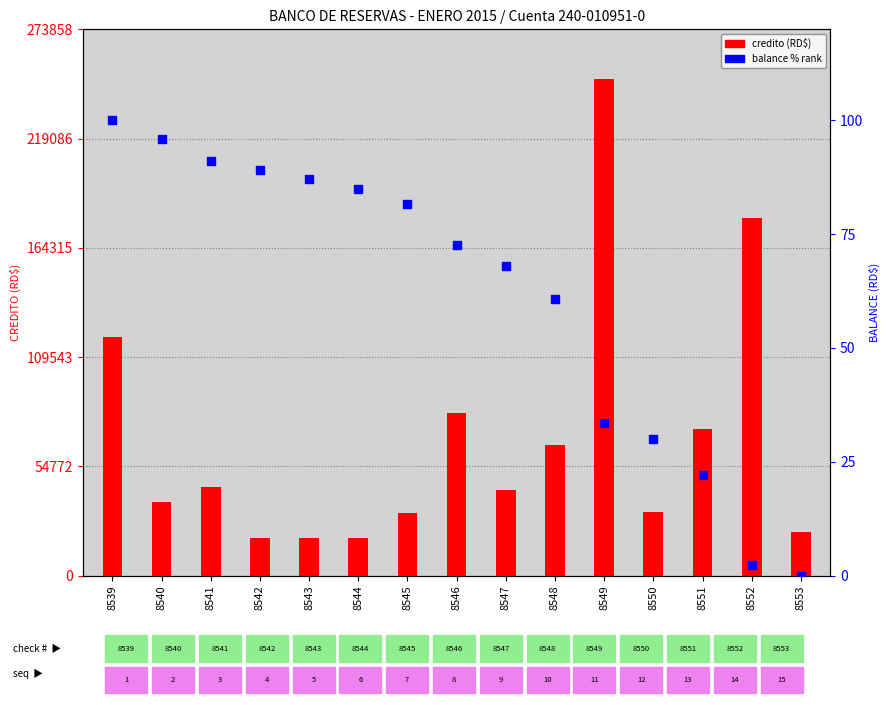

Which series has the largest total across all categories?

credito (RD$)